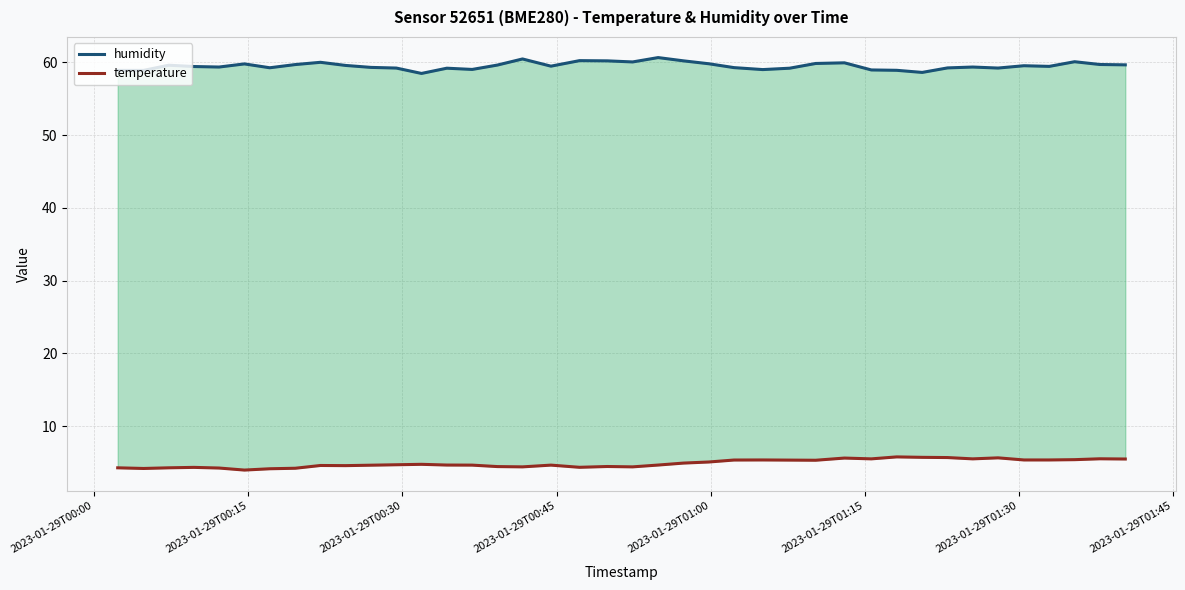

True or false: temperature has a value of 4.3 at 2023-01-29T00:45.

True